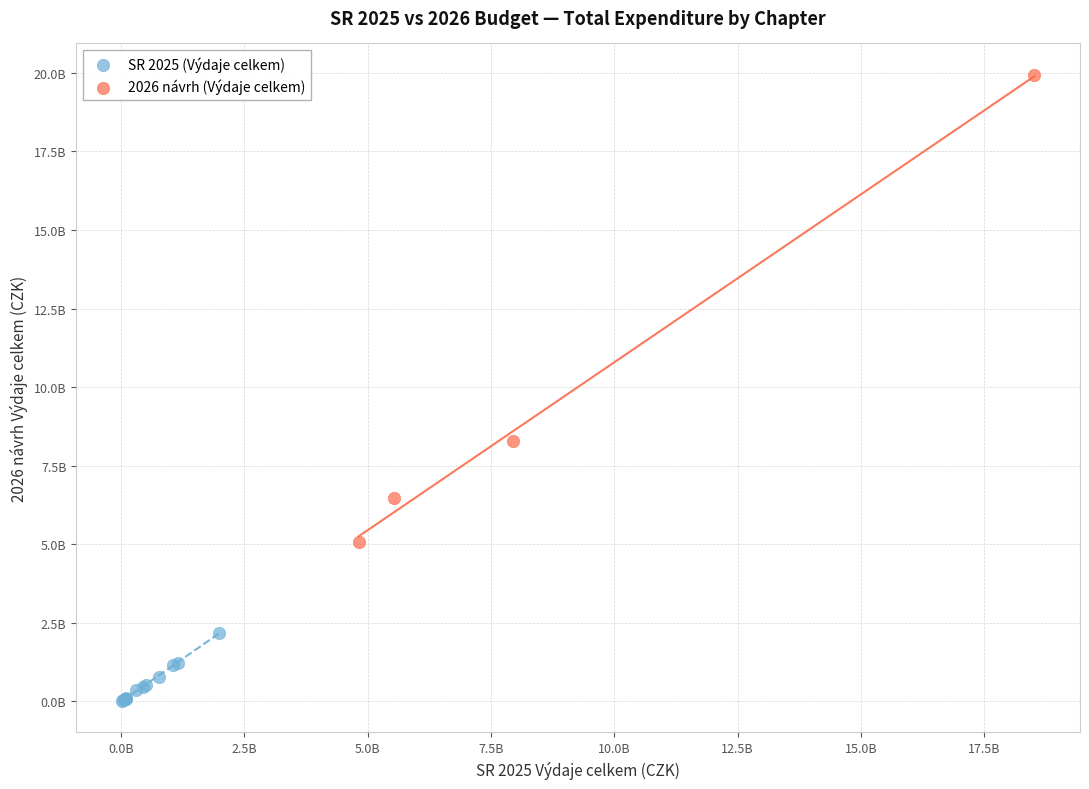

What are all the series names shown in the legend?

SR 2025 (Výdaje celkem), 2026 návrh (Výdaje celkem)